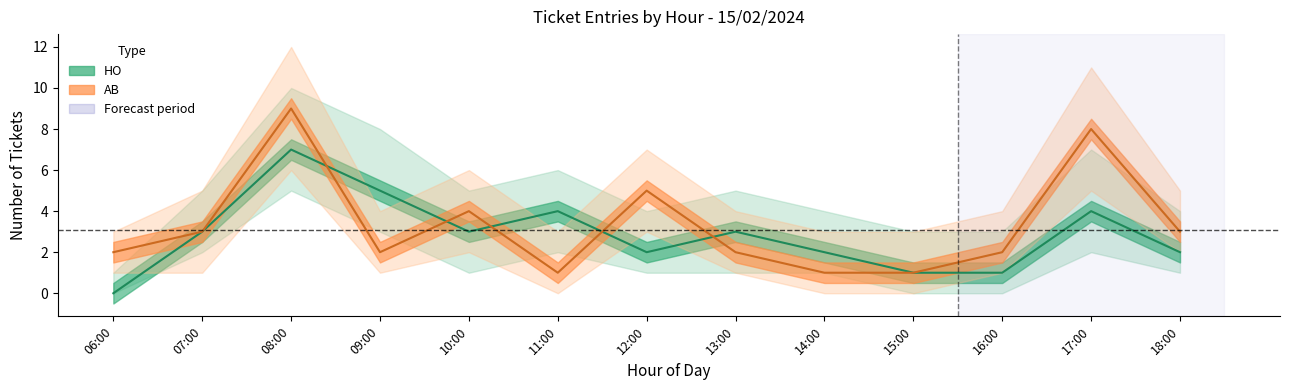

At which category is the sum across all series the highest?

08:00